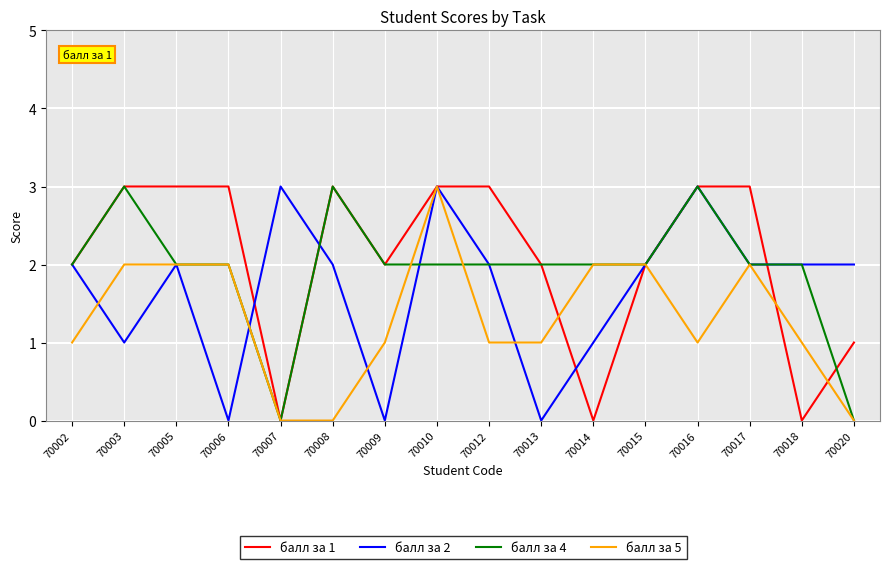

Is this an area chart (filled region under the line)?

No